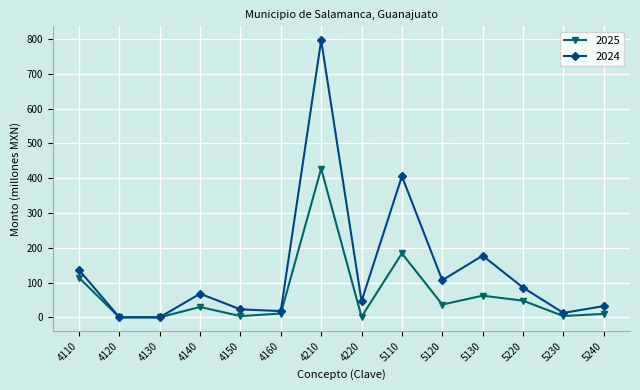

Which series has the largest range (max minus min)?

2024